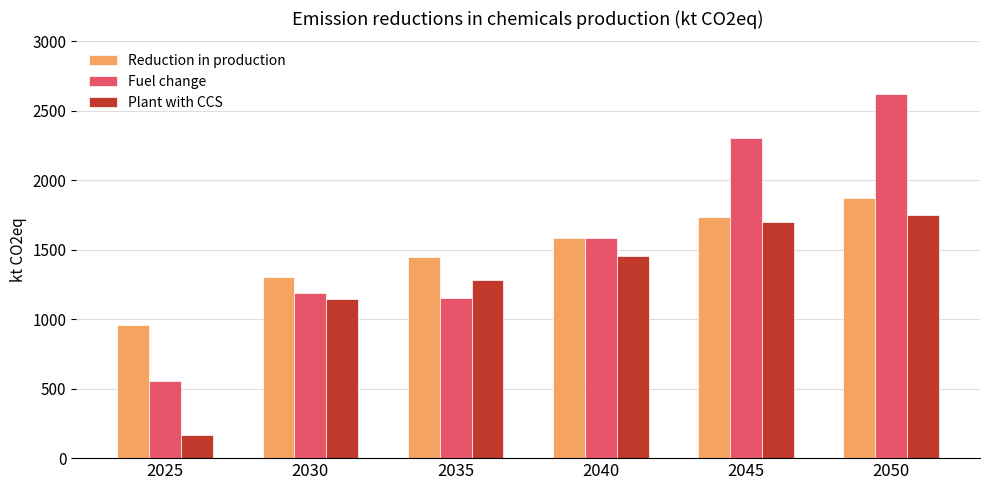

List the series in order of their overall mean, highest first.

Fuel change, Reduction in production, Plant with CCS